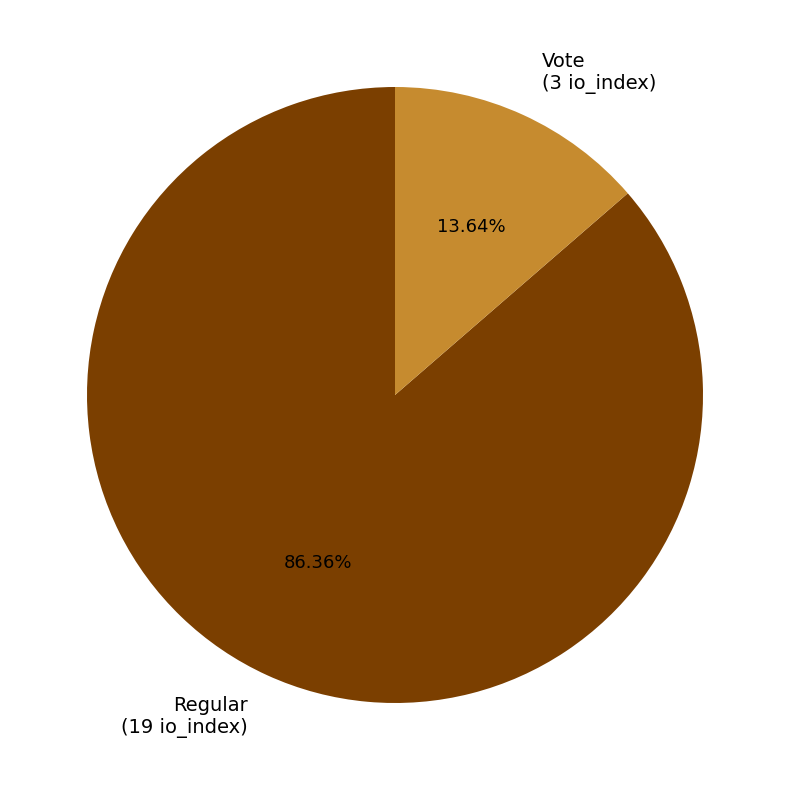

What portion of the pie excludes Regular?

13.6%